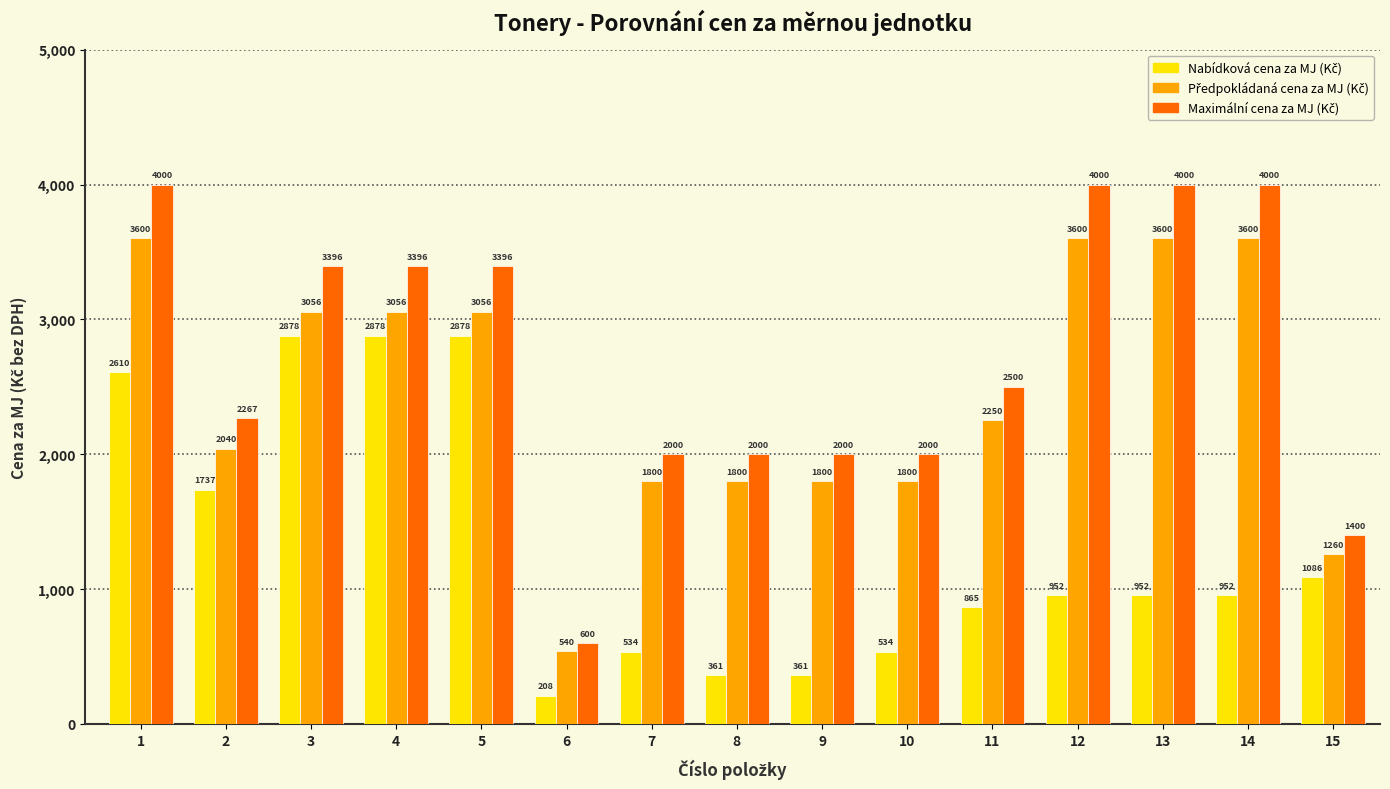

What is the difference between the highest and lowest values at 9?

1639.0